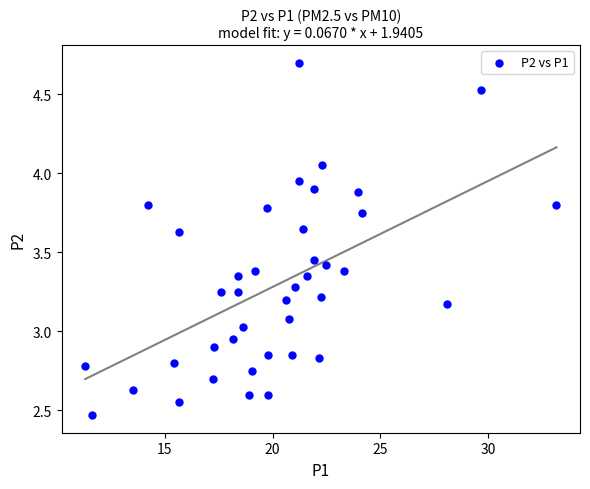

What is the range of X values (max minus min)?

21.9